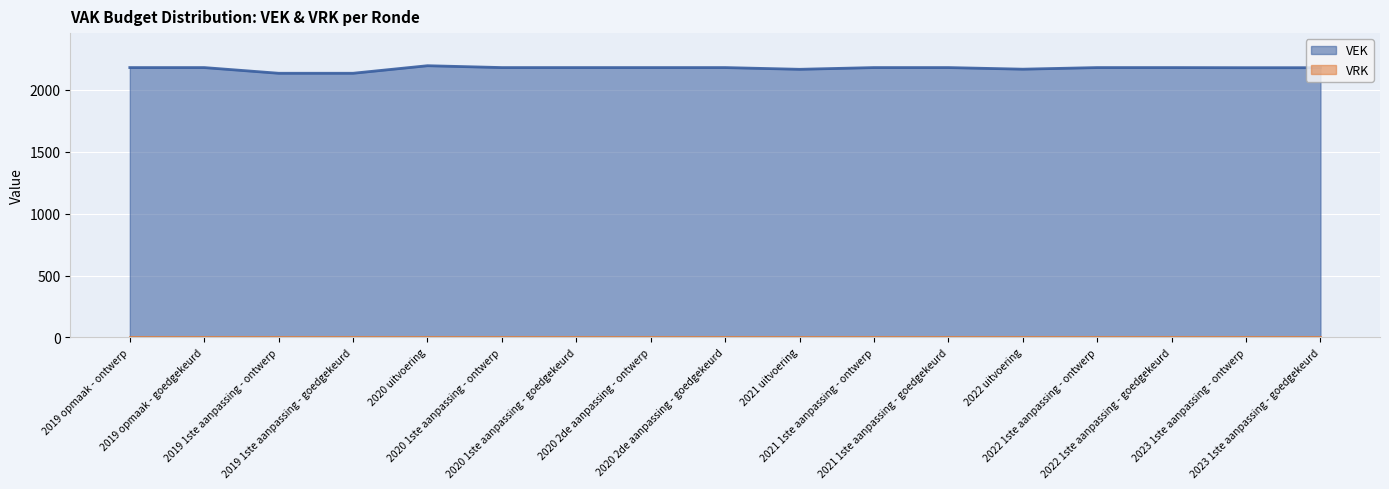

True or false: the data has more than 2 interior local peaks.

False